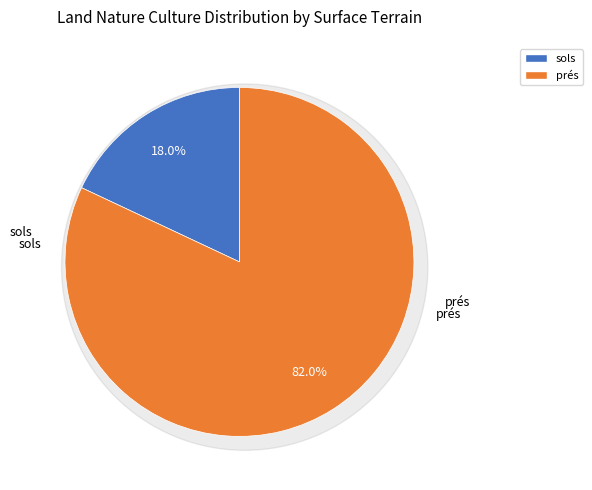

Count the number of slices in the pie.

2